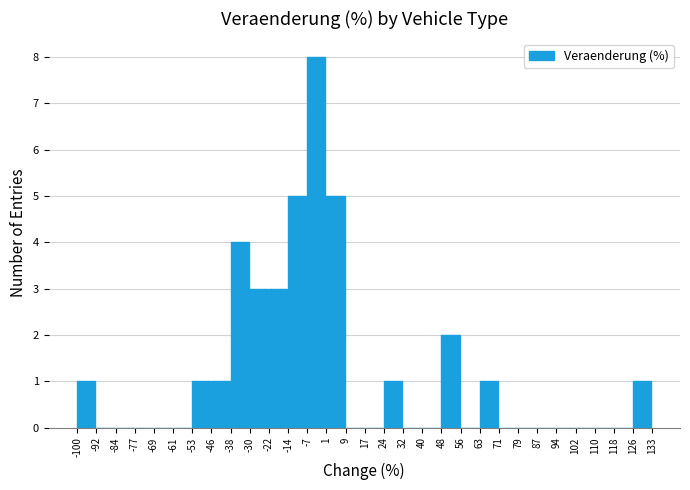

Reading left to right, transcribe this chart: for each bar, give the range it covers on the x-axis and its height. The values are not printed on the chart, so give them approximately, as read against the axis.

-100 to -92: 1
-92 to -84: 0
-84 to -77: 0
-77 to -69: 0
-69 to -61: 0
-61 to -53: 0
-53 to -46: 1
-46 to -38: 1
-38 to -30: 4
-30 to -22: 3
-22 to -14: 3
-14 to -7: 5
-7 to 1: 8
1 to 9: 5
9 to 17: 0
17 to 24: 0
24 to 32: 1
32 to 40: 0
40 to 48: 0
48 to 56: 2
56 to 63: 0
63 to 71: 1
71 to 79: 0
79 to 87: 0
87 to 94: 0
94 to 102: 0
102 to 110: 0
110 to 118: 0
118 to 126: 0
126 to 133: 1